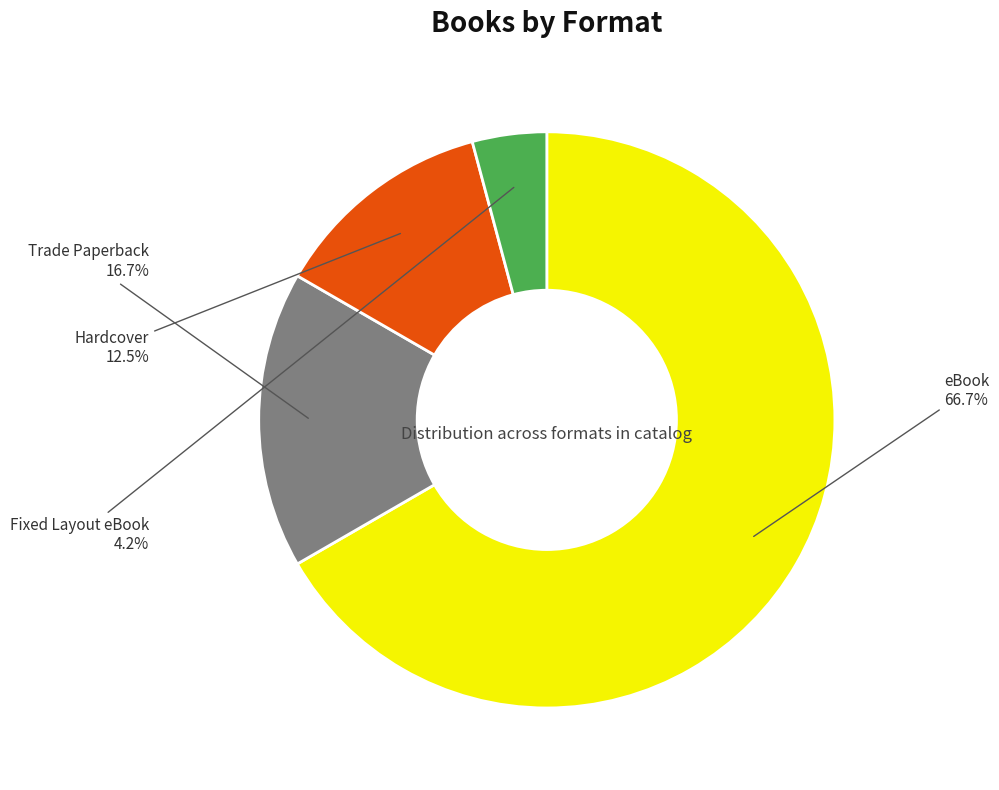

Rank the categories by value from highest to lowest.

eBook, Trade Paperback, Hardcover, Fixed Layout eBook